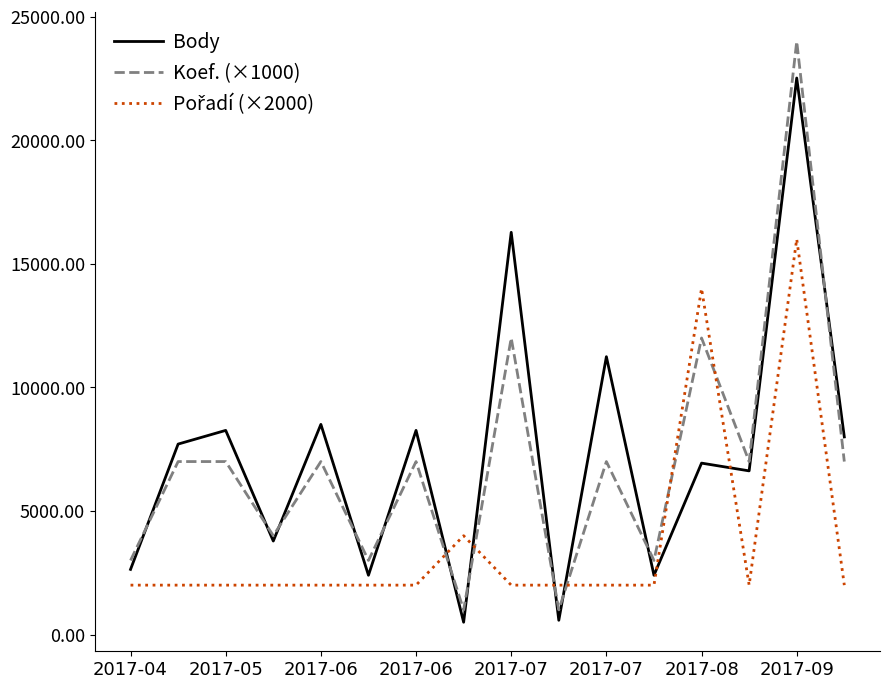

What is the maximum value for Koef. (×1000)?

24000